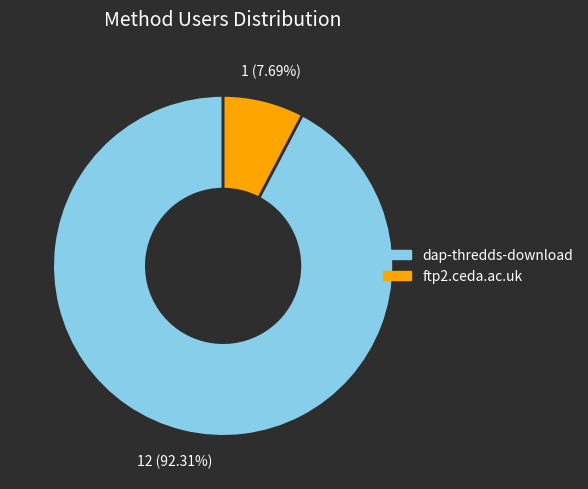

Rank the categories by value from highest to lowest.

dap-thredds-download, ftp2.ceda.ac.uk